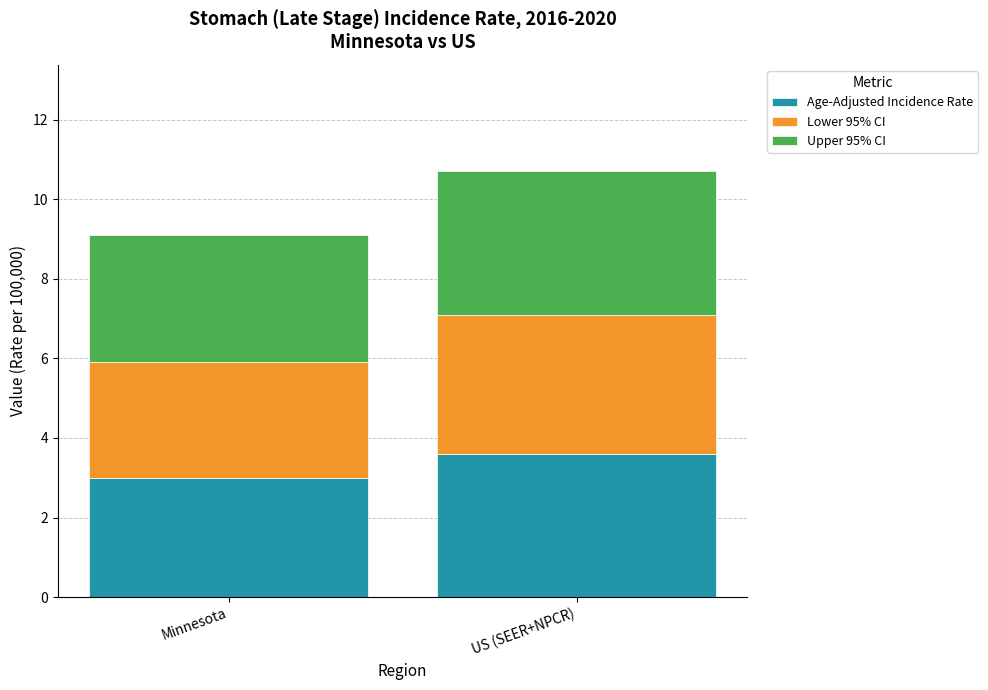

What is the sum of all Age-Adjusted Incidence Rate values?

6.6